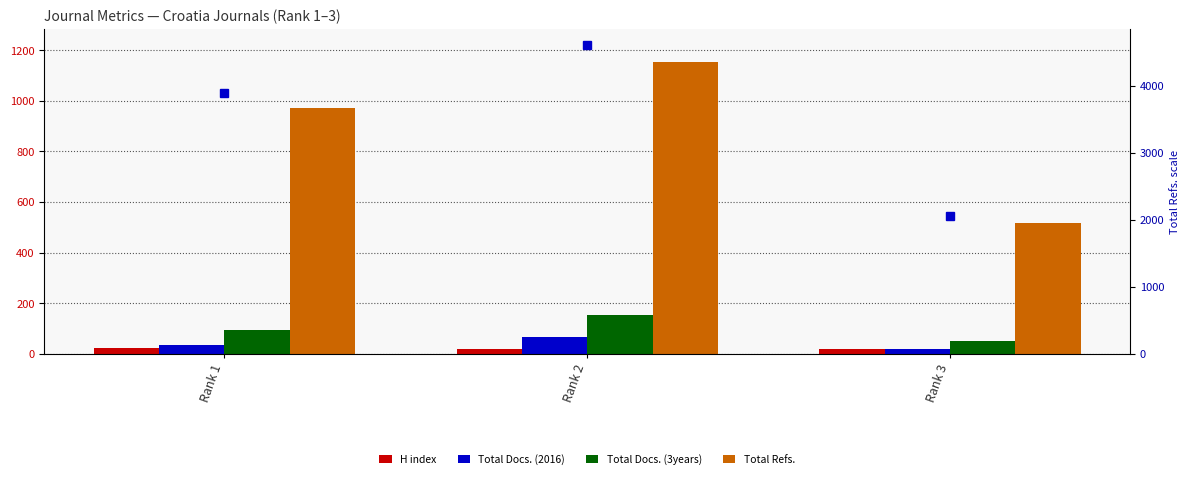

What is the sum of all Total Docs. (2016) values?

116